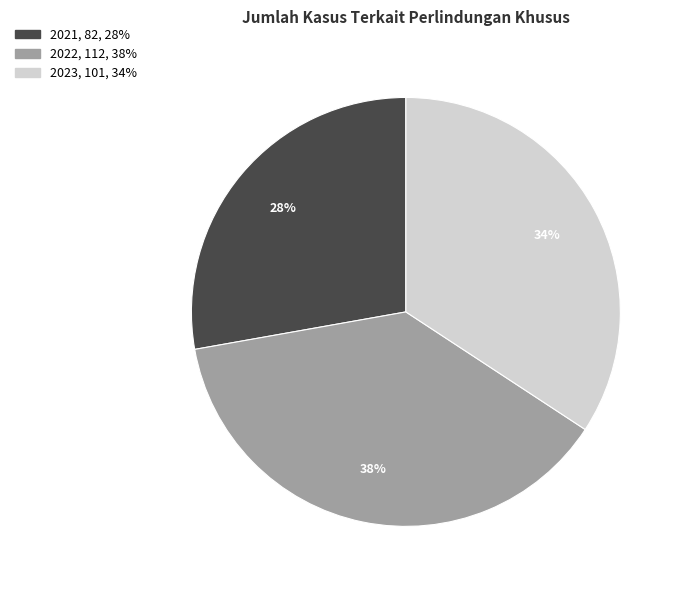

The 2021 slice represents 17% of the pie. True or false?

False